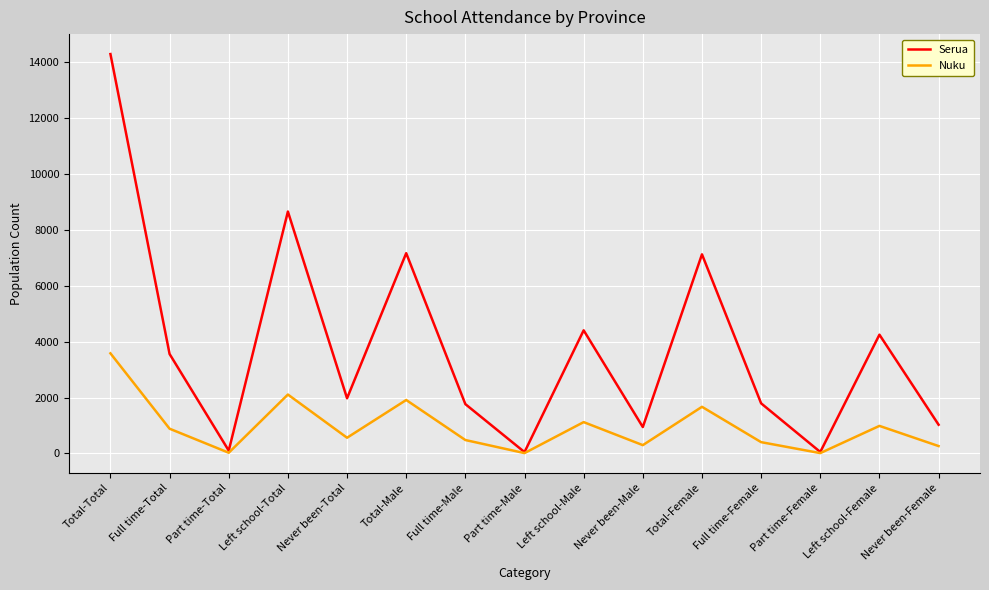

At how many categories does at least one series exceed 7660?

2